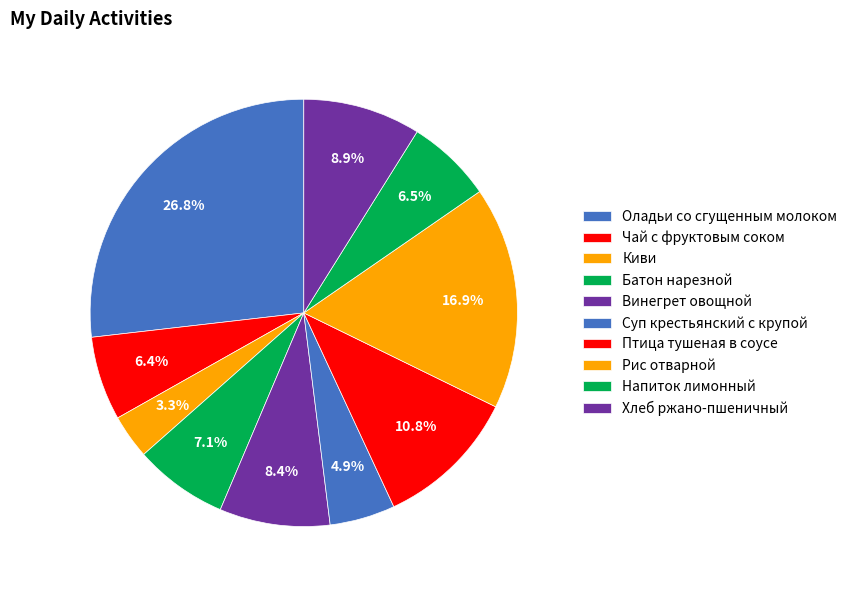

Rank the categories by value from lowest to highest.

Киви, Суп крестьянский с крупой, Чай с фруктовым соком, Напиток лимонный, Батон нарезной, Винегрет овощной, Хлеб ржано-пшеничный, Птица тушеная в соусе, Рис отварной, Оладьи со сгущенным молоком